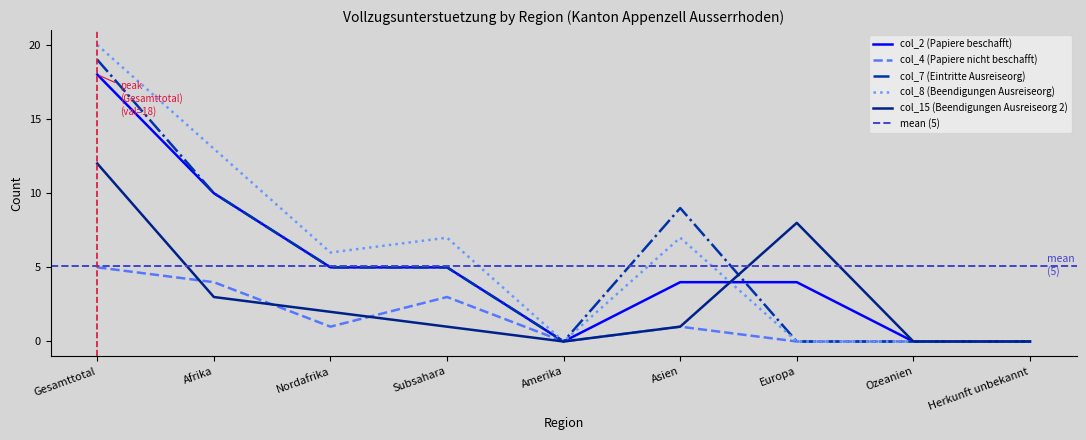

True or false: col_8 (Beendigungen Ausreiseorg) and col_4 (Papiere nicht beschafft) cross at least once.

False